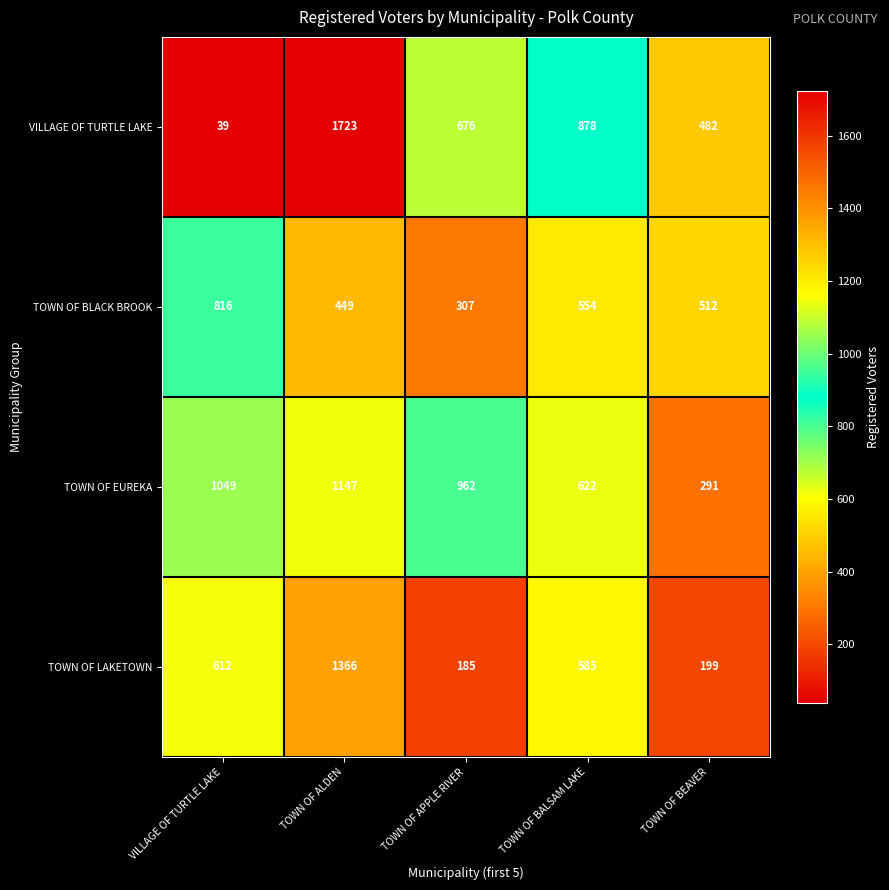

True or false: VILLAGE OF TURTLE LAKE has a value of 728 at TOWN OF BEAVER.

False